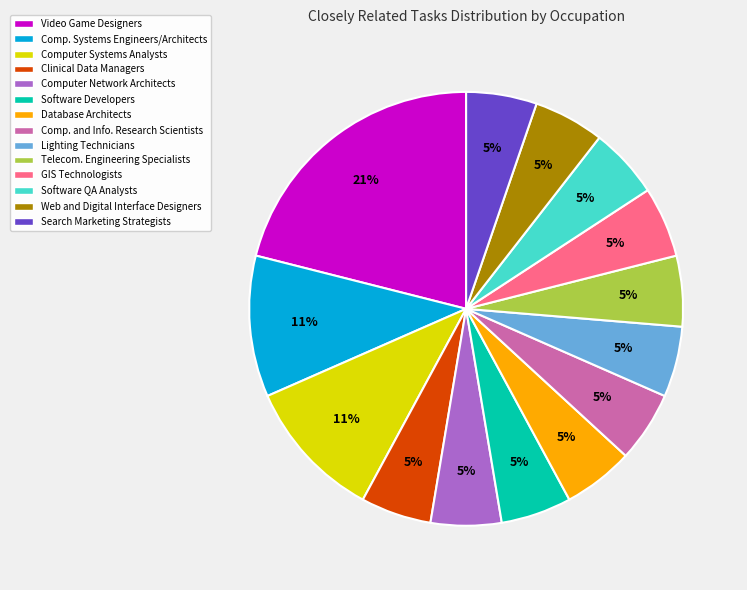

Between Video Game Designers and Web and Digital Interface Designers, which is larger?

Video Game Designers